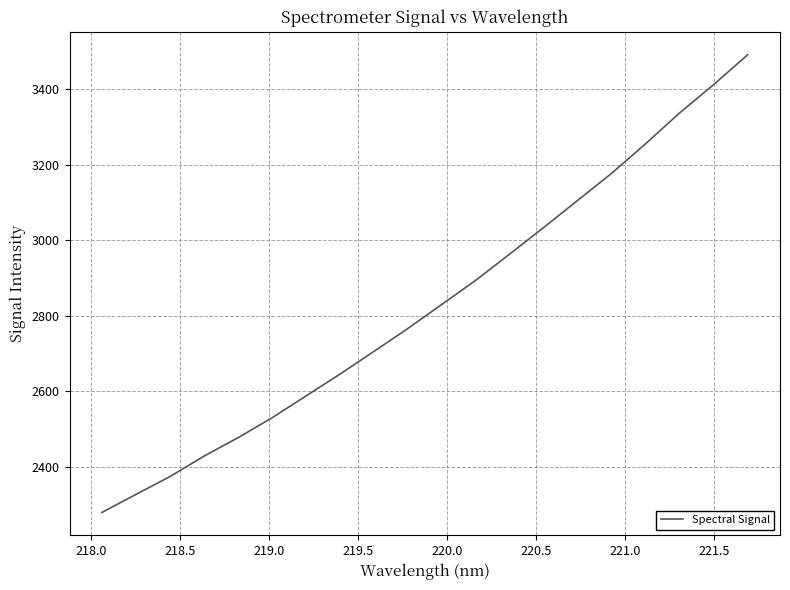

What is the difference between the maximum and minimum values?

1212.6